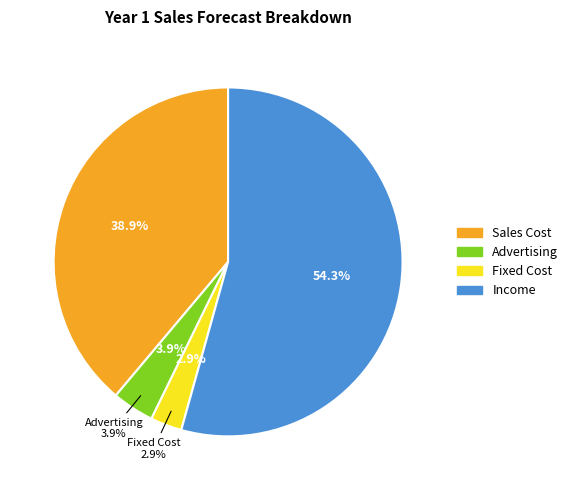

How much of the chart is everything except Advertising?

96.1%